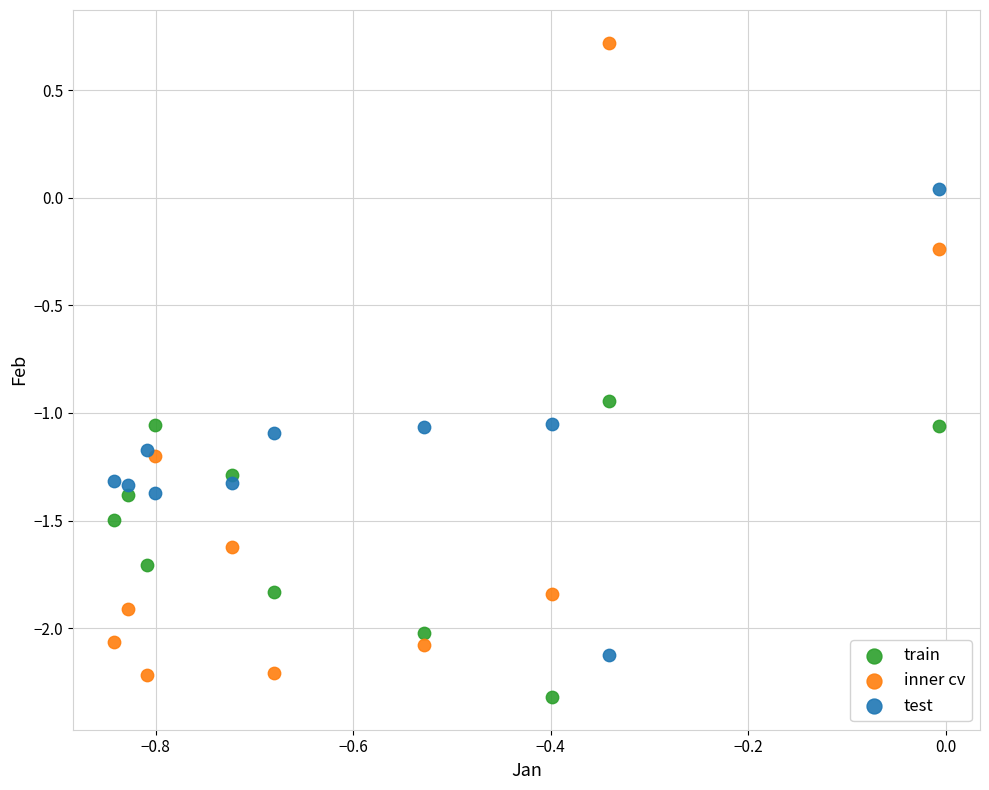

Which series has the widest spread of Y values?

inner cv